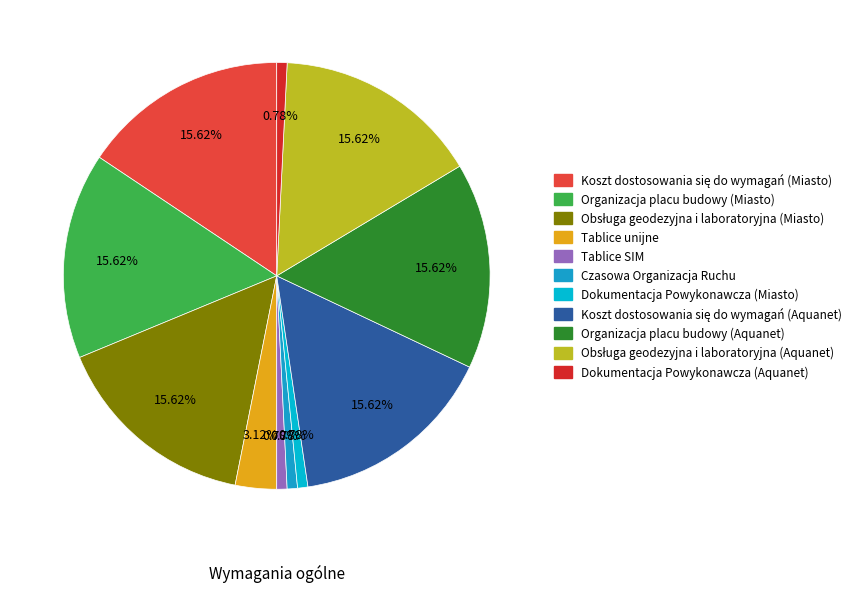

Rank the categories by value from highest to lowest.

Koszt dostosowania się do wymagań (Miasto), Organizacja placu budowy (Miasto), Obsługa geodezyjna i laboratoryjna (Miasto), Koszt dostosowania się do wymagań (Aquanet), Organizacja placu budowy (Aquanet), Obsługa geodezyjna i laboratoryjna (Aquanet), Tablice unijne, Tablice SIM, Czasowa Organizacja Ruchu, Dokumentacja Powykonawcza (Miasto), Dokumentacja Powykonawcza (Aquanet)